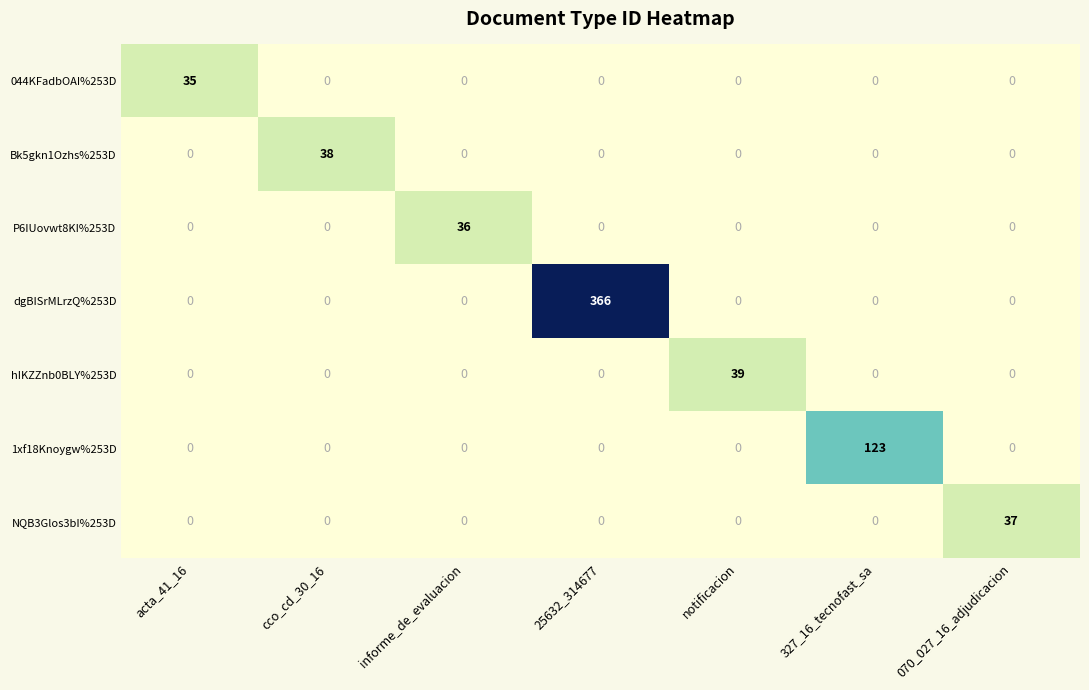

What is the total value across all series at cco_cd_30_16?

38